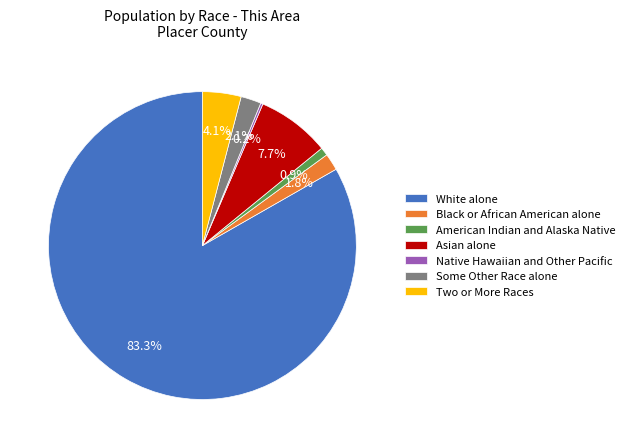

Does White alone represent more than half of the total?

Yes